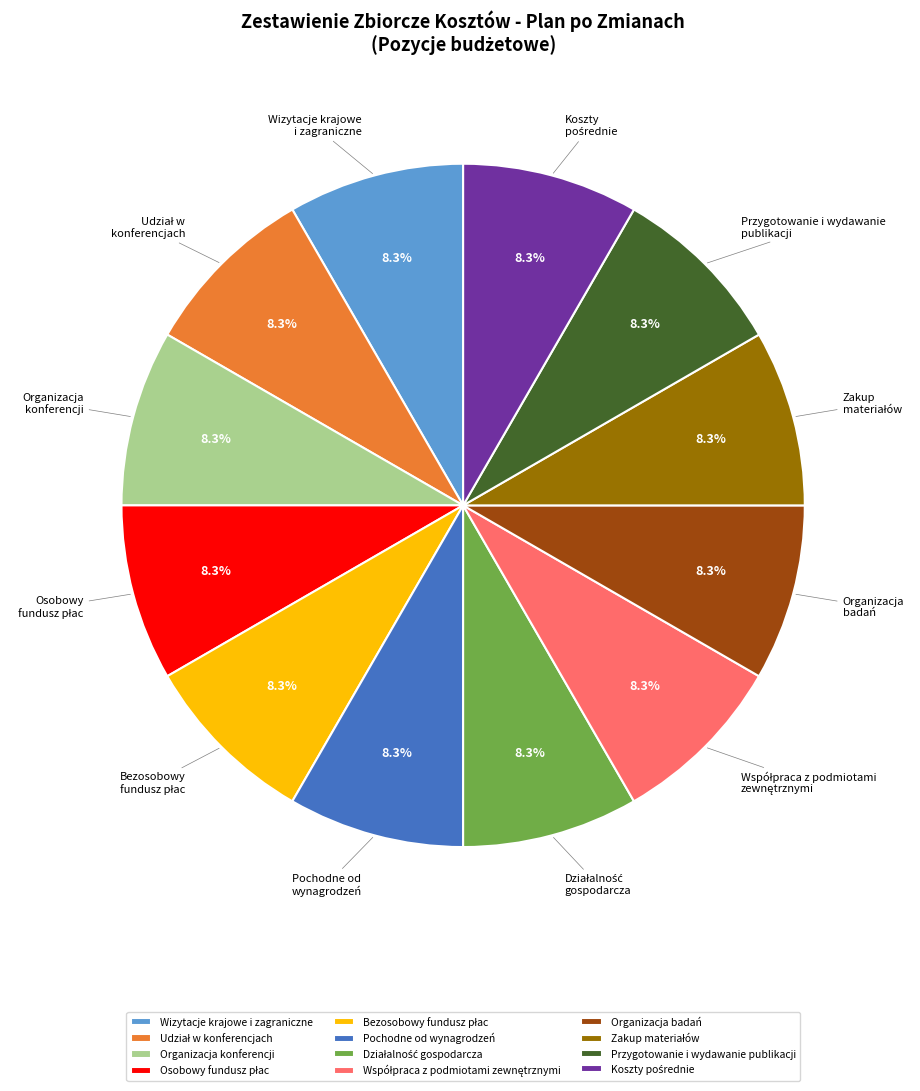

Does any single category account for the majority?

No